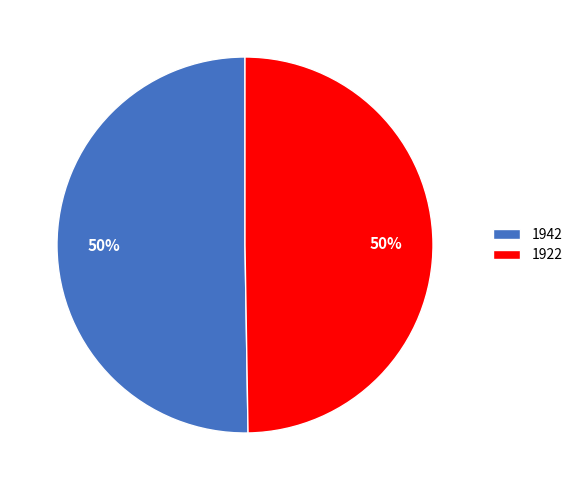

Count the number of slices in the pie.

2